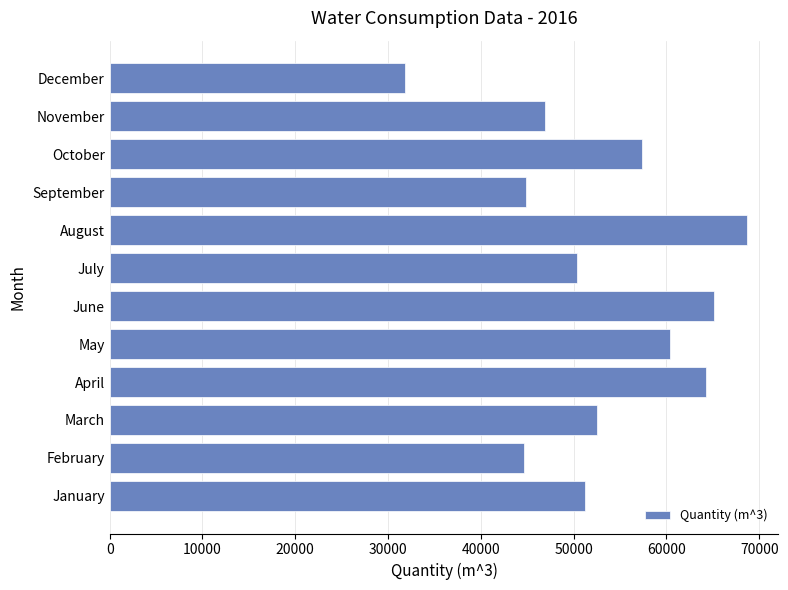

What is the minimum value shown in the chart?

31860.0